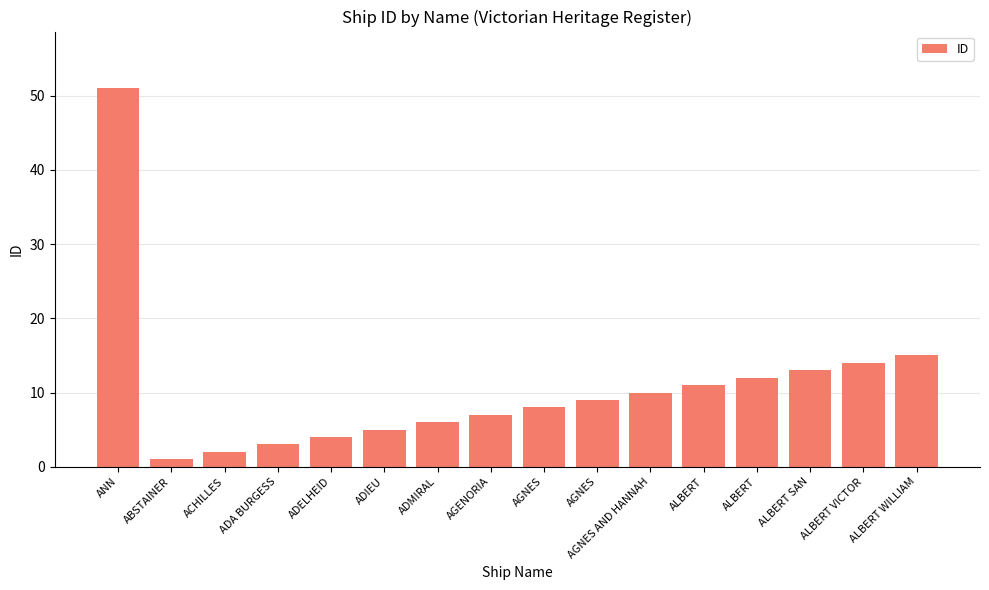

The chart shows a value of 5 at AGENORIA. True or false?

False